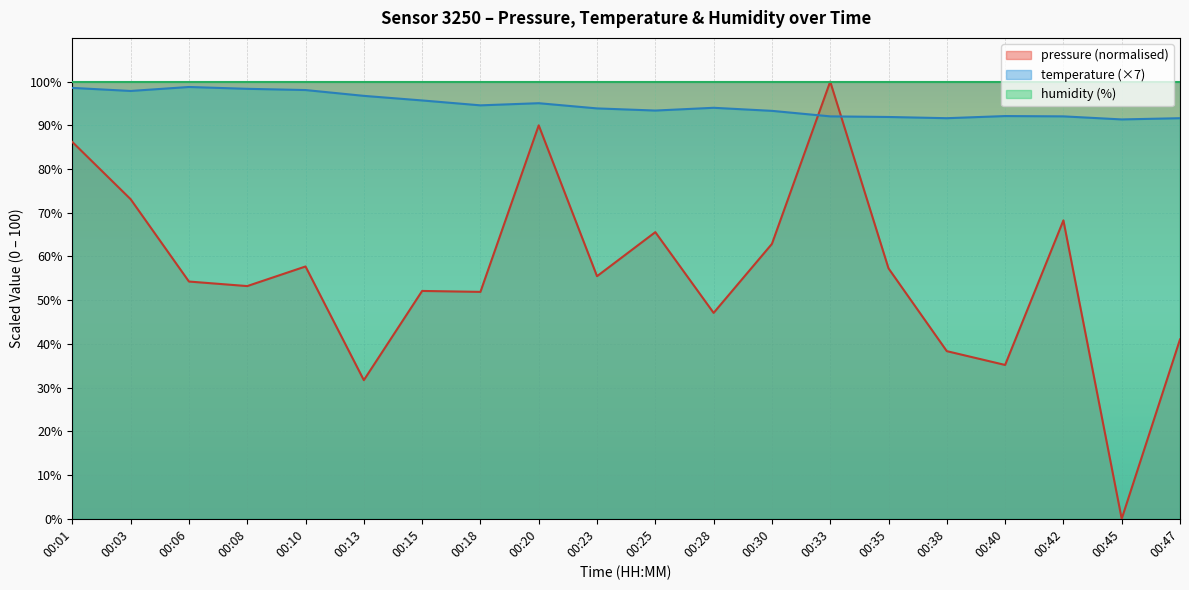

The pressure series shows 90.0 at 00:20. True or false?

True